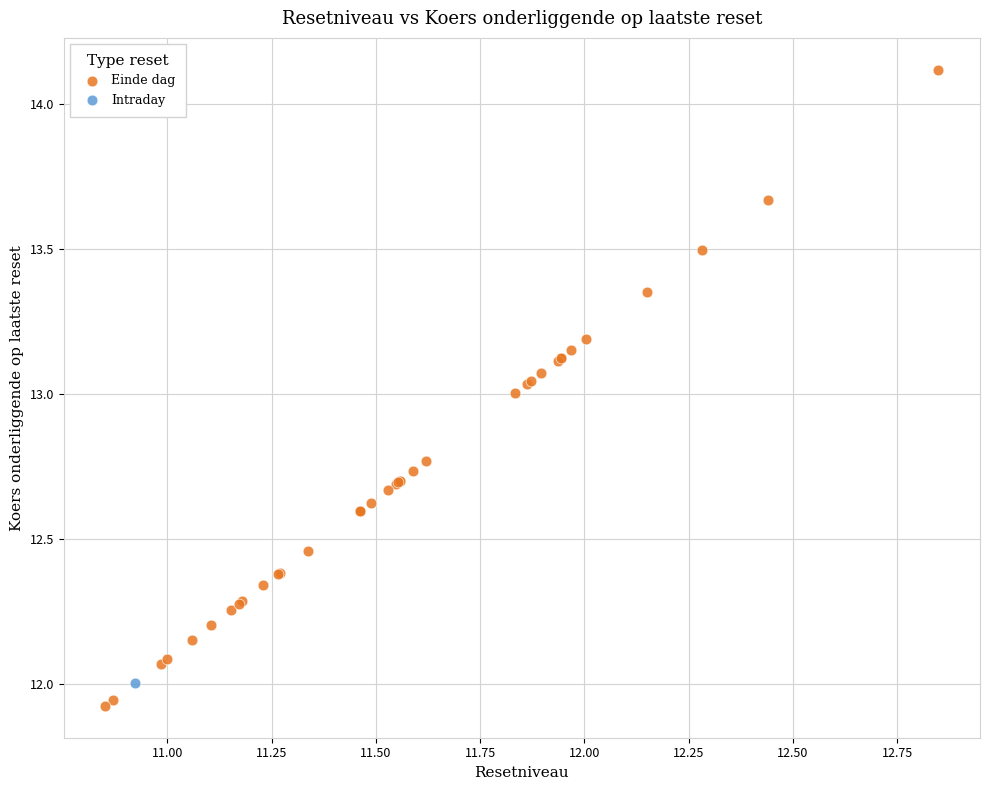

What are all the series names shown in the legend?

Einde dag, Intraday